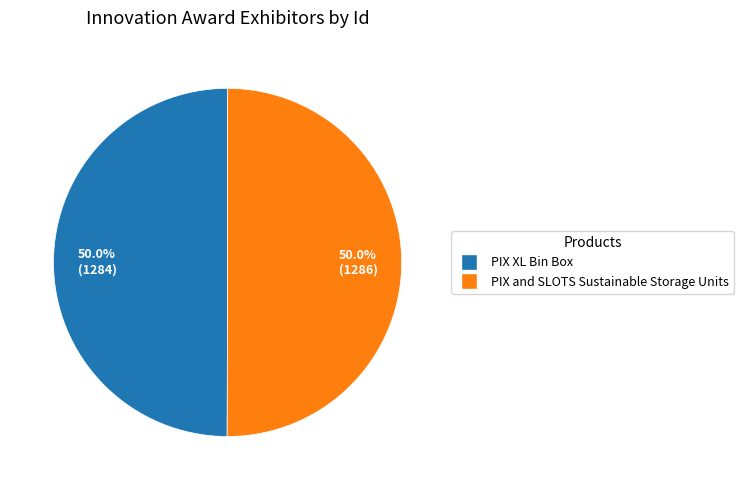

Is the sum of PIX XL Bin Box and PIX and SLOTS Sustainable Storage Units greater than half?

Yes